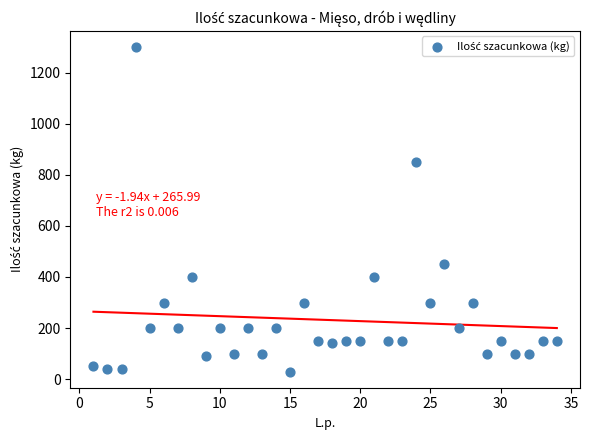

What is the range of Y values (max minus min)?

1270